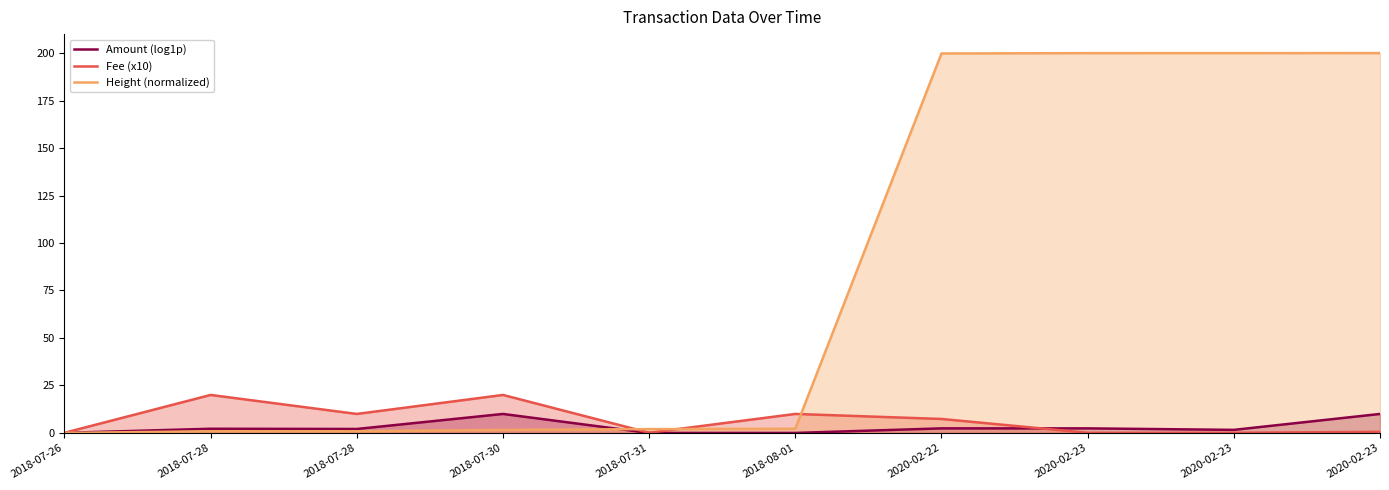

How many lines are shown in the chart?

3